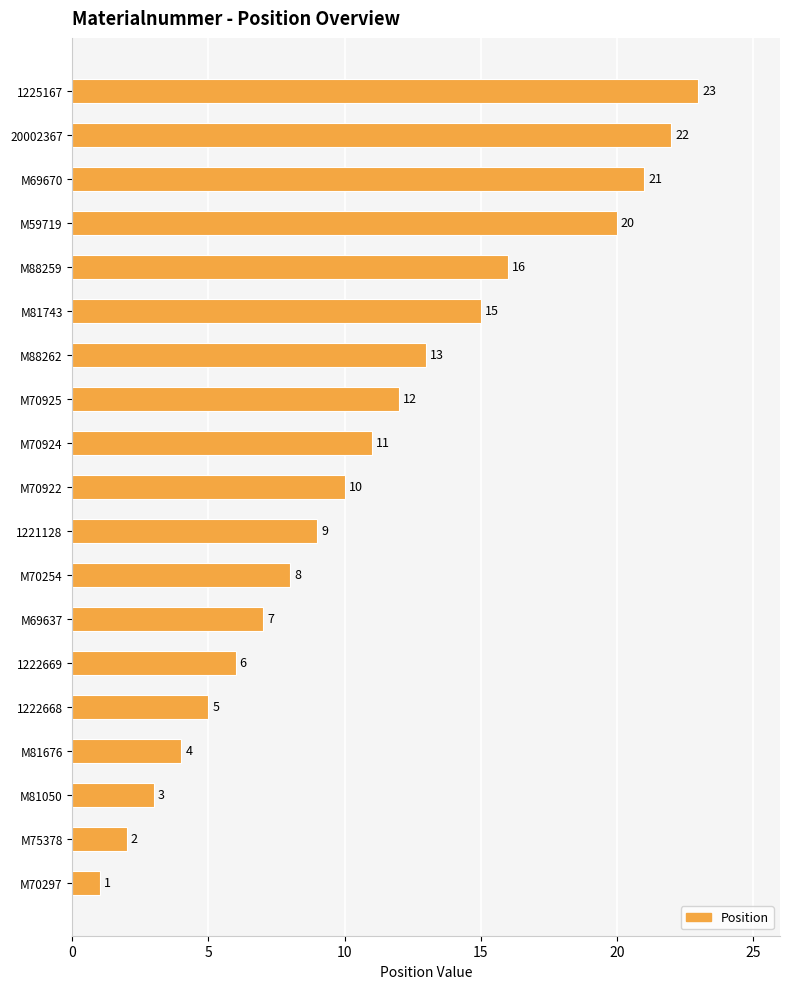

Reading bottom to top, transcribe all the data shown in this chart.

1	2	3	4	5	6	7	8	9	10	11	12	13	15	16	20	21	22	23